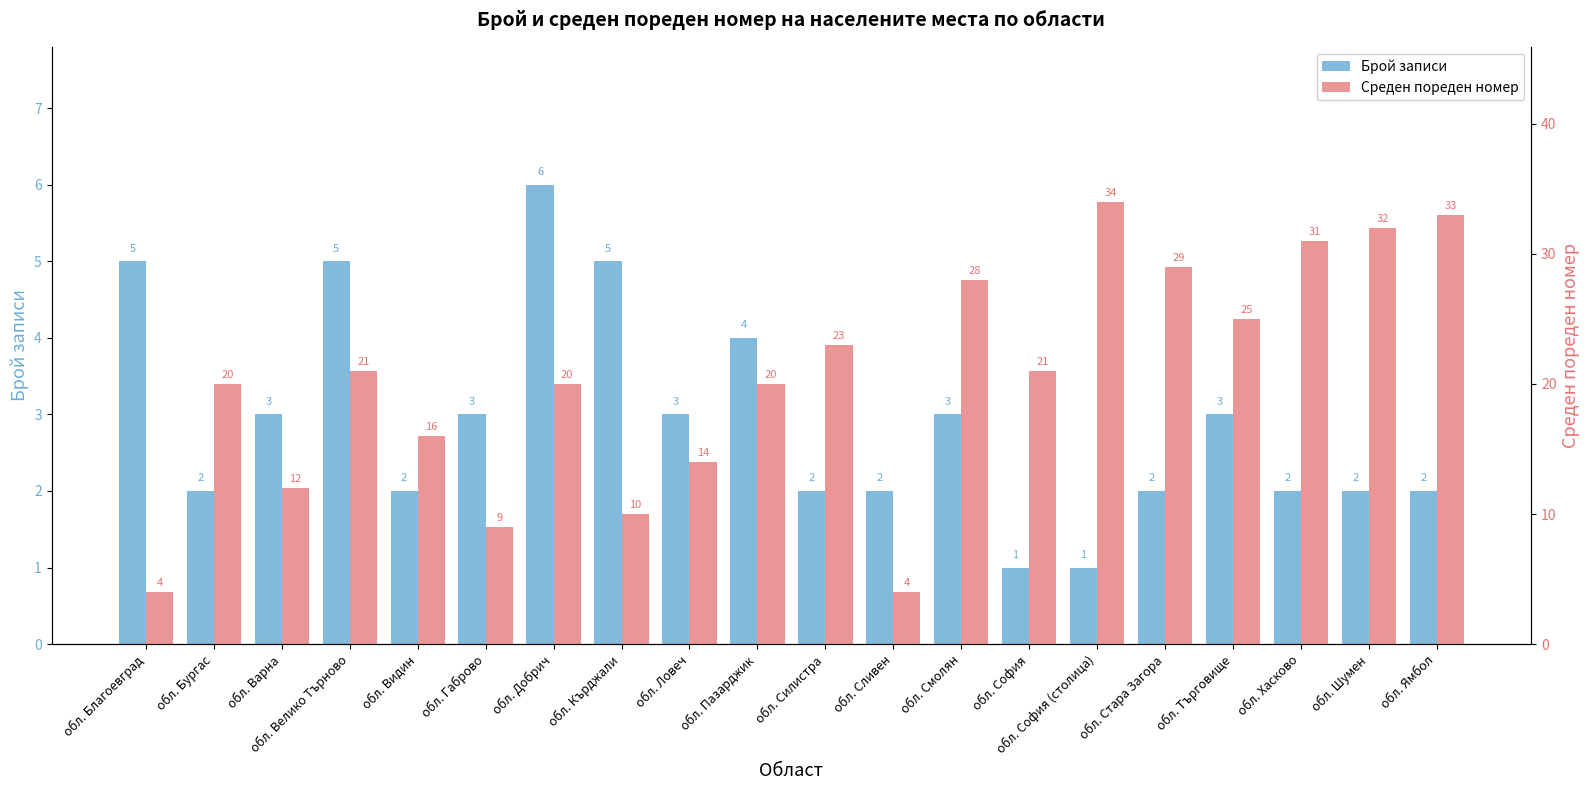

At which category is the sum across all series the highest?

обл. София (столица)